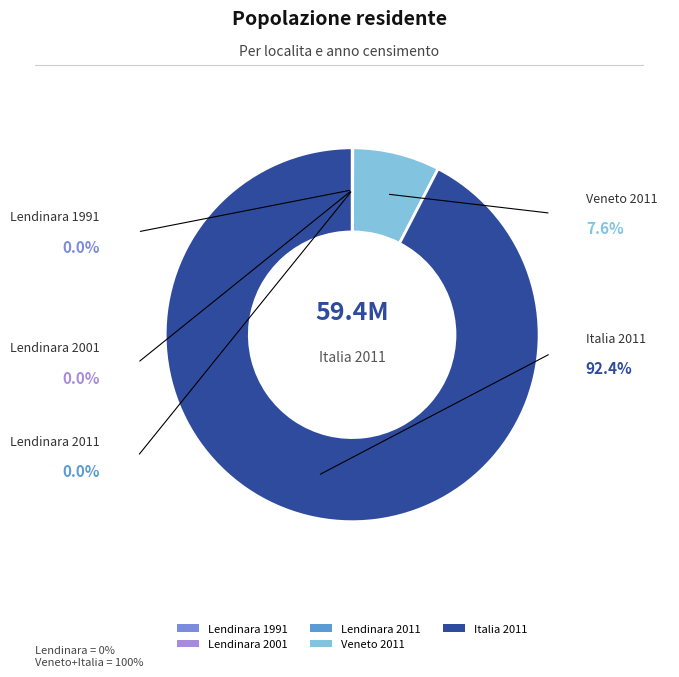

Which category accounts for the majority?

Italia 2011